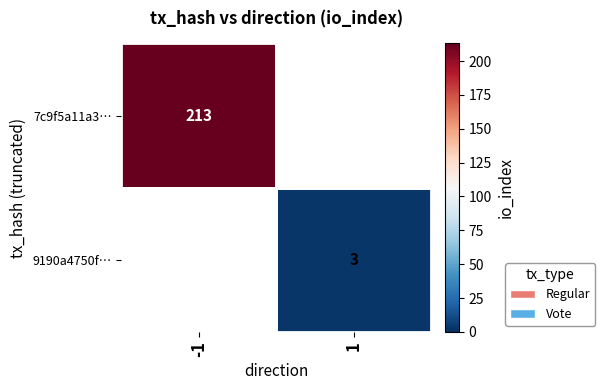

True or false: 9190a4750f… has a value of 5 at 1.

False